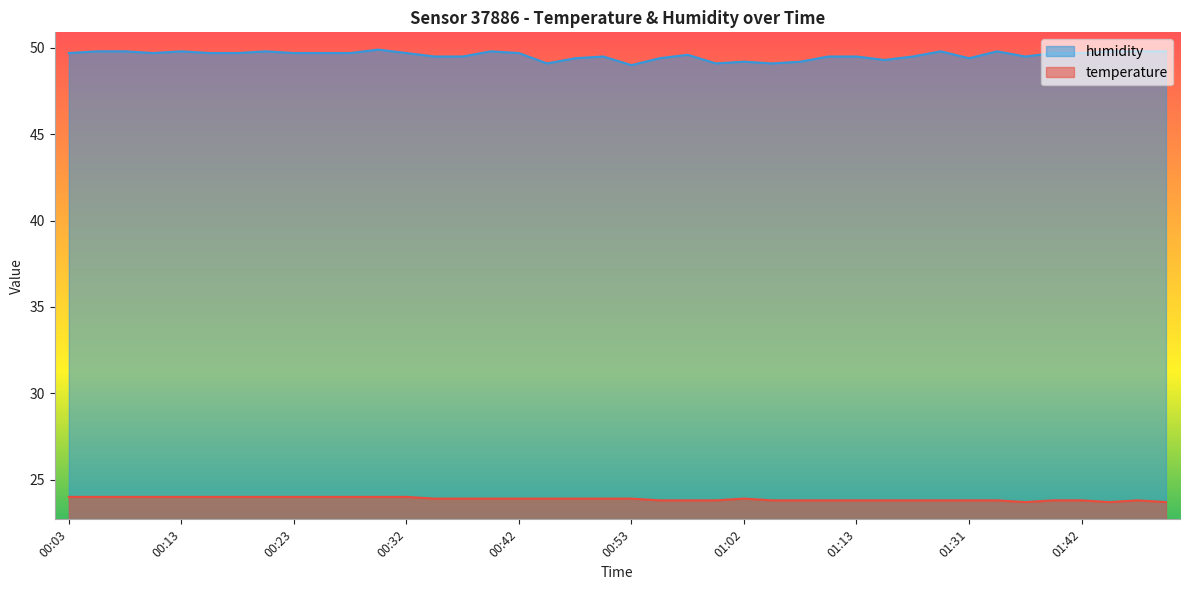

At how many categories does at least one series exceed 45?

40